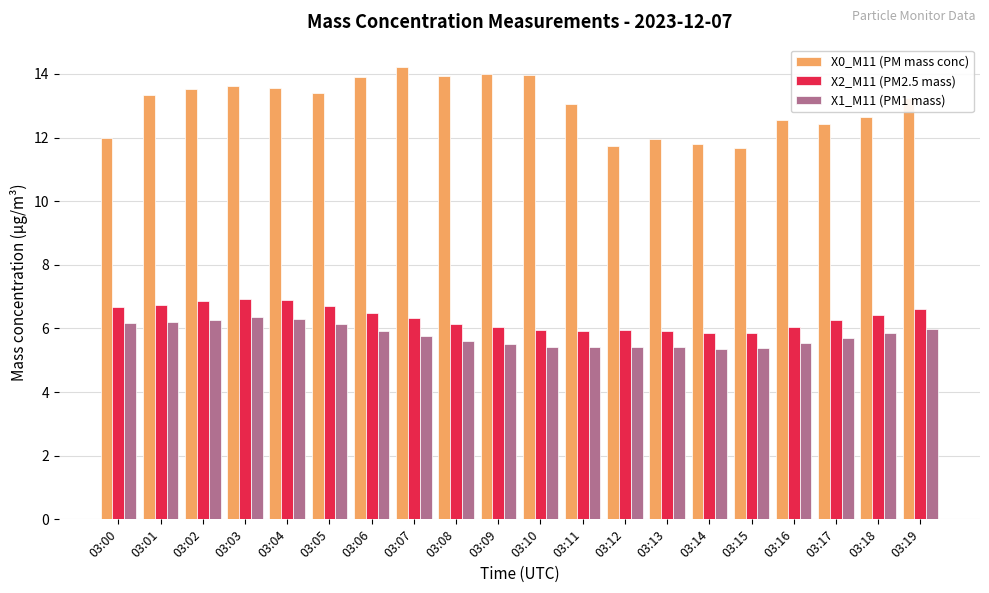

Which series has the widest spread of values?

X0_M11 (PM mass conc)